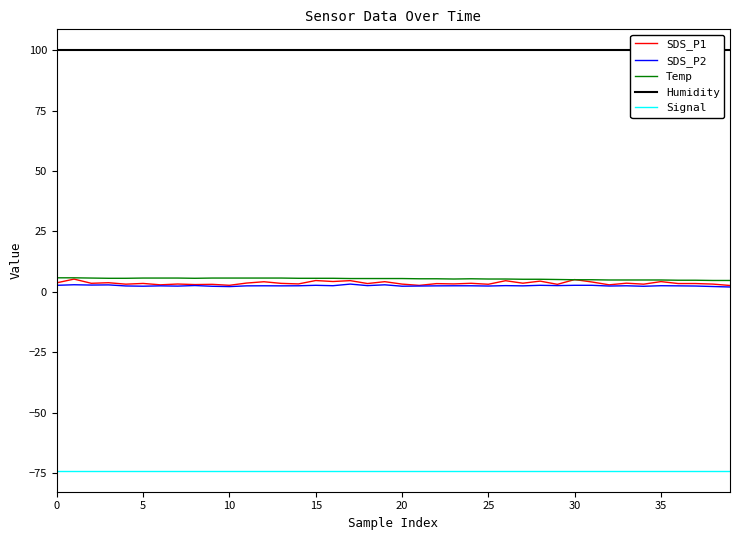

What value does the SDS_P1 series have at 30?

5.1